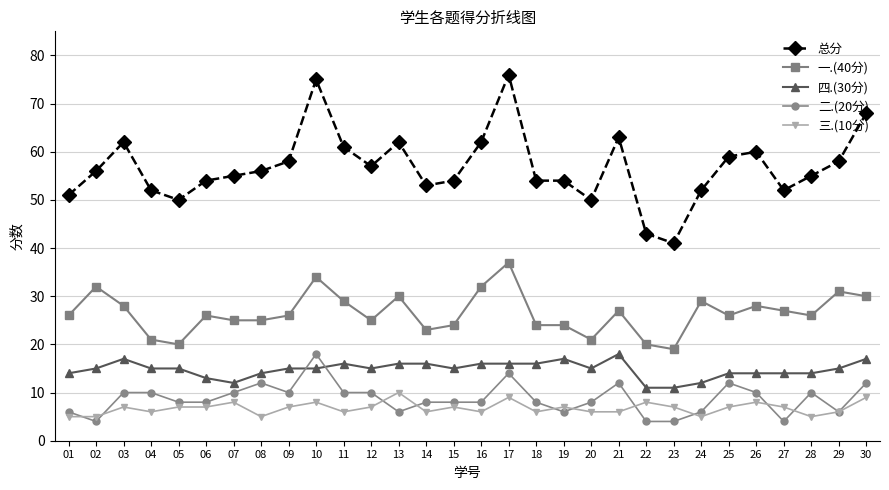

True or false: 三.(10分) has more than 0 interior local peaks.

True